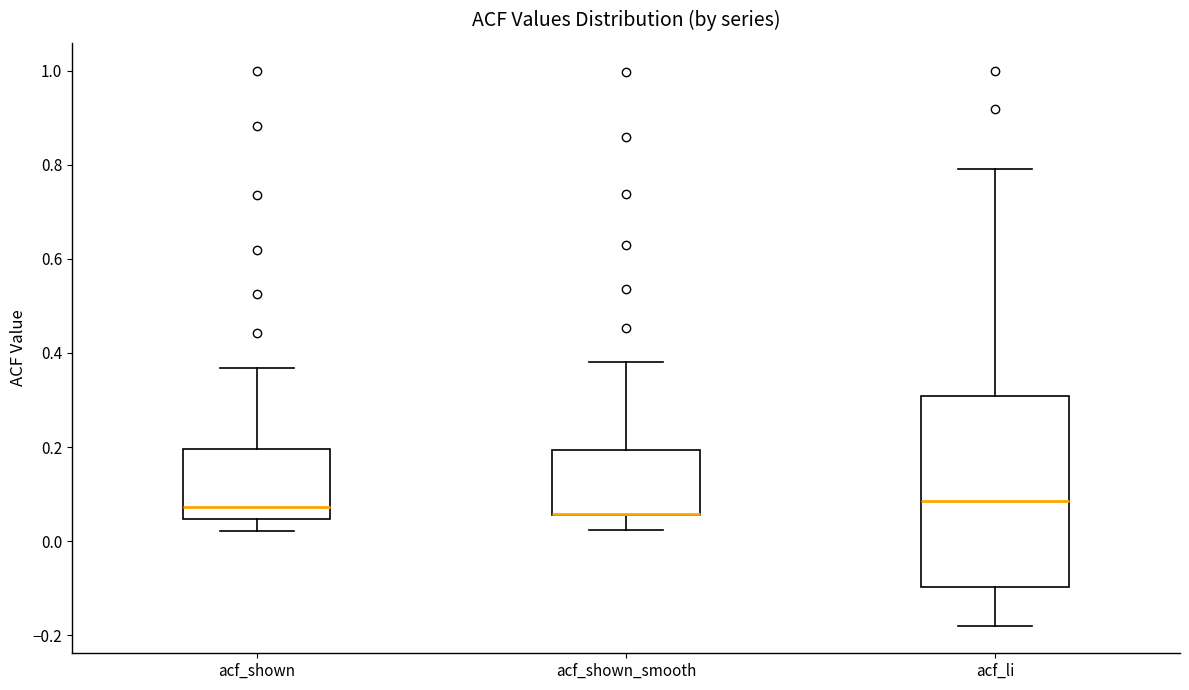

Which box is the tallest, from its lower edge to its upper edge?

acf_li